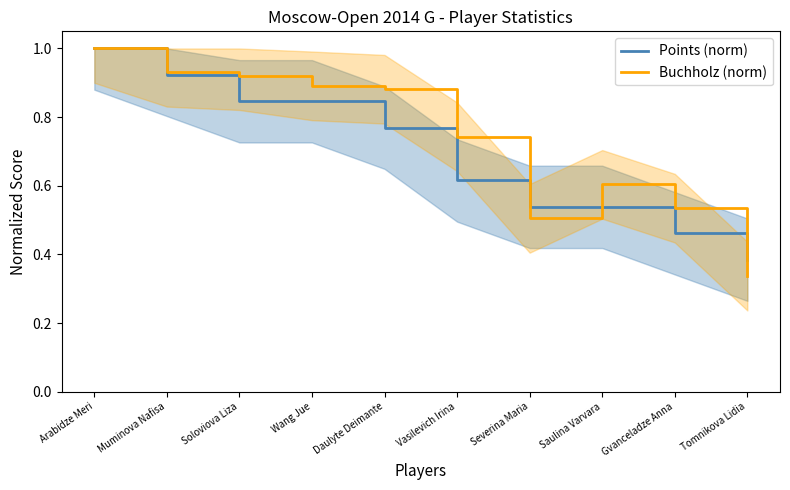

Reading left to right, what are all the values shown in this chart?

Points (norm): Arabidze Meri=1.0	Muminova Nafisa=0.9	Soloviova Liza=0.8	Wang Jue=0.8	Daulyte Deimante=0.8	Vasilevich Irina=0.6	Severina Maria=0.5	Saulina Varvara=0.5	Gvanceladze Anna=0.5	Tomnikova Lidia=0.4
Buchholz (norm): Arabidze Meri=1.0	Muminova Nafisa=0.9	Soloviova Liza=0.9	Wang Jue=0.9	Daulyte Deimante=0.9	Vasilevich Irina=0.7	Severina Maria=0.5	Saulina Varvara=0.6	Gvanceladze Anna=0.5	Tomnikova Lidia=0.3